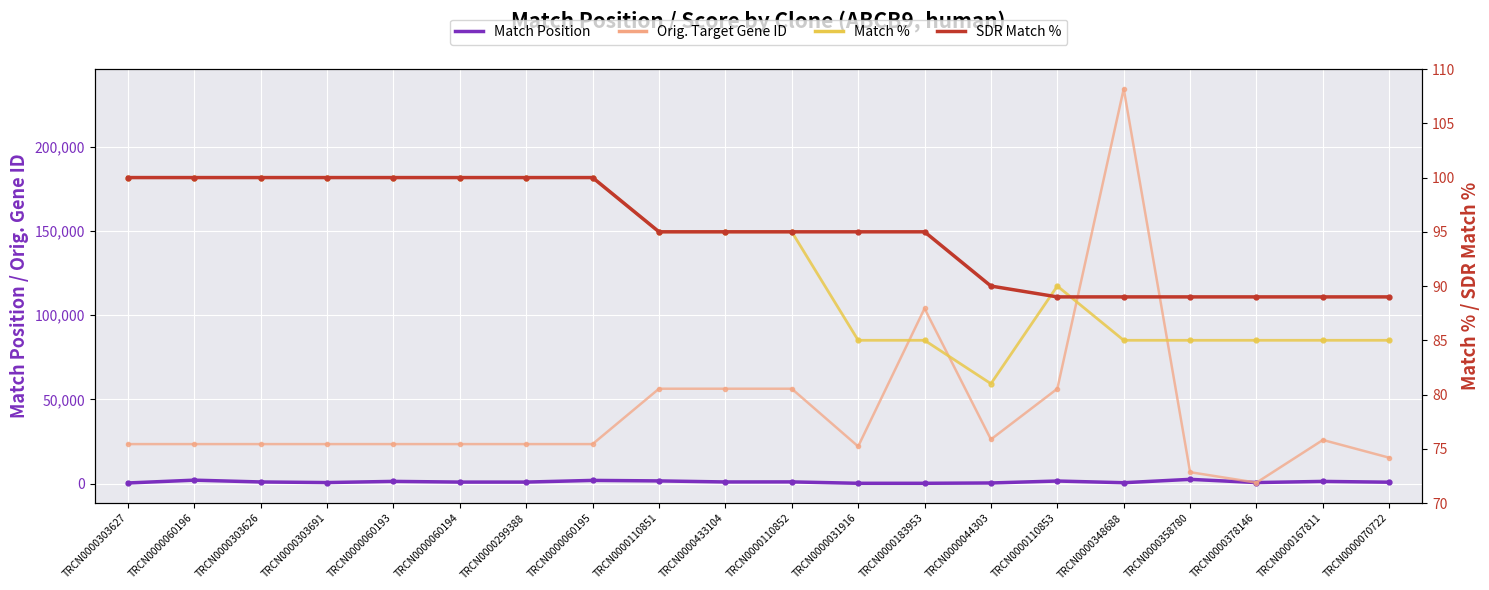

True or false: SDR Match % has more than 2 points higher than both neighbors.

False